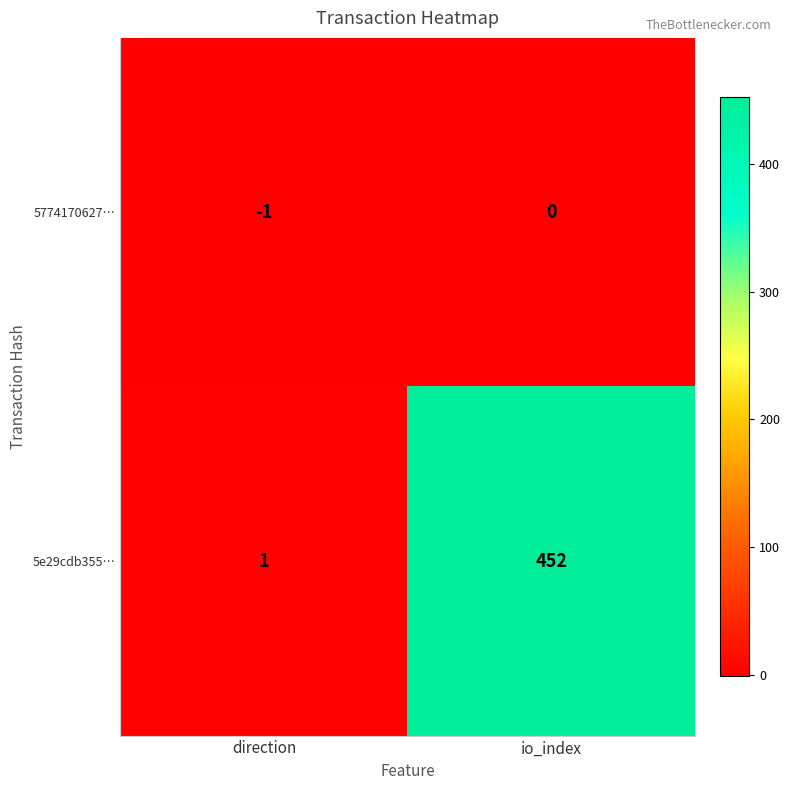

Count the number of data series in this chart.

2